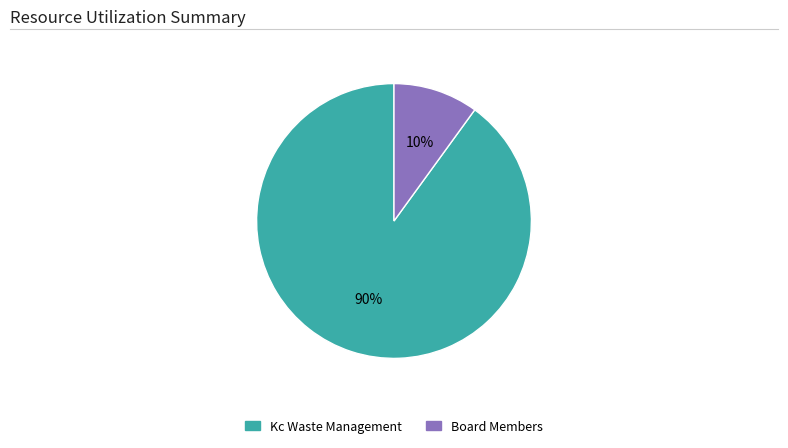

Do Board Members and Kc Waste Management together represent more than half of the pie?

Yes